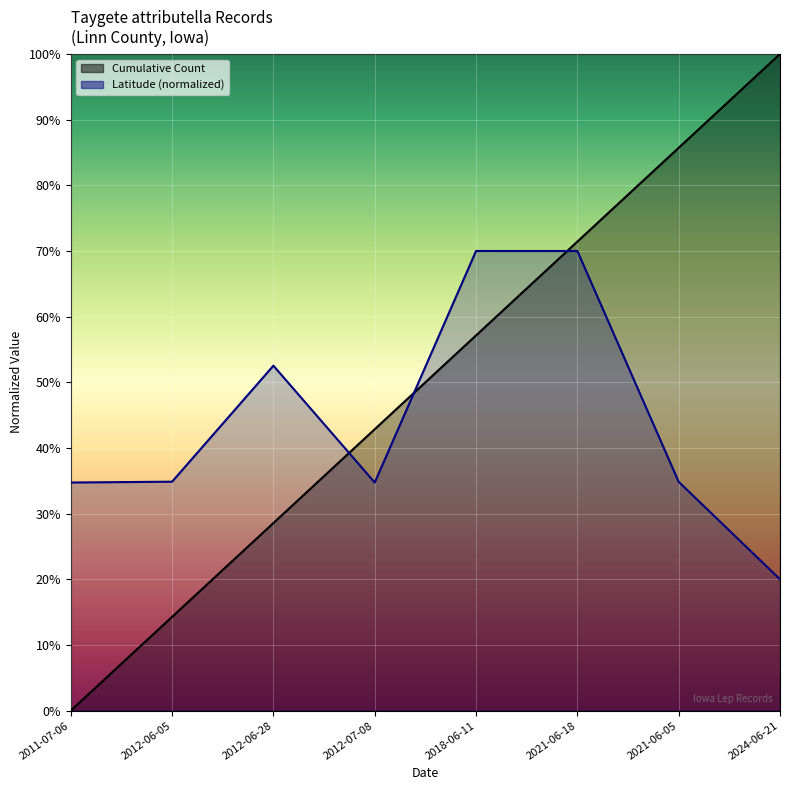

What is the difference between the maximum and minimum values in the Cumulative Count series?

1.0